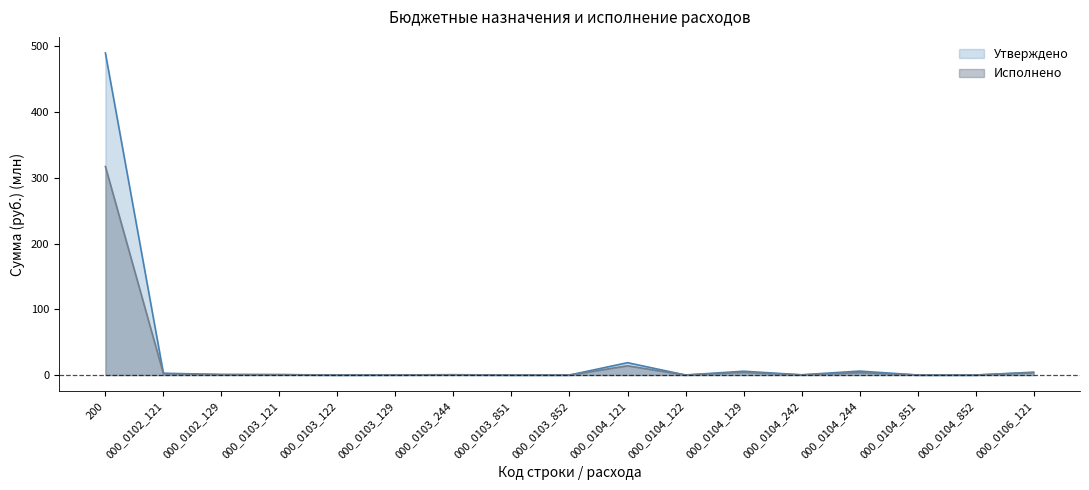

What is the value of the Утверждено point at the 13th from the left?

0.4